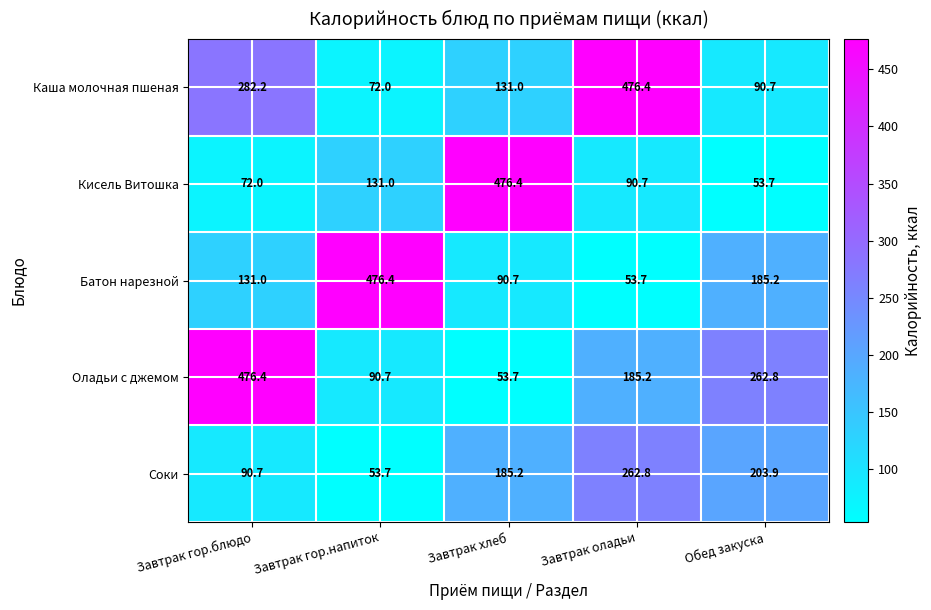

Reading left to right, extract all data points from this chart.

Каша молочная пшеная: Завтрак гор.блюдо=282.2	Завтрак гор.напиток=72.0	Завтрак хлеб=131.0	Завтрак оладьи=476.4	Обед закуска=90.7
Кисель Витошка: Завтрак гор.блюдо=72.0	Завтрак гор.напиток=131.0	Завтрак хлеб=476.4	Завтрак оладьи=90.7	Обед закуска=53.7
Батон нарезной: Завтрак гор.блюдо=131.0	Завтрак гор.напиток=476.4	Завтрак хлеб=90.7	Завтрак оладьи=53.7	Обед закуска=185.2
Оладьи с джемом: Завтрак гор.блюдо=476.4	Завтрак гор.напиток=90.7	Завтрак хлеб=53.7	Завтрак оладьи=185.2	Обед закуска=262.8
Соки: Завтрак гор.блюдо=90.7	Завтрак гор.напиток=53.7	Завтрак хлеб=185.2	Завтрак оладьи=262.8	Обед закуска=203.9